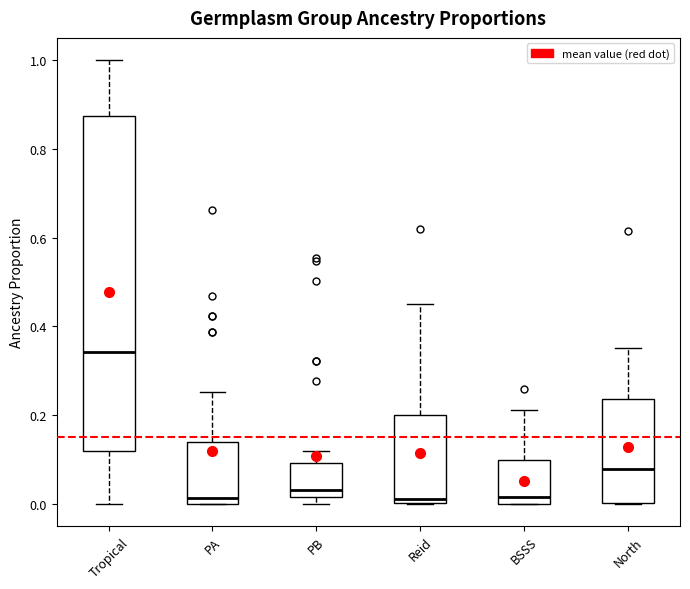

Reading left to right, read every box against the y-axis: the position of its median line, the range the box covers, and the ends of its whiskers. The values are not printed on the chart, so give them approximately, as read against the axis.

Tropical: median 0.34, box 0.12 to 0.88, whiskers 0.00 to 1.00
PA: median 0.02, box 0.00 to 0.14, whiskers 0.00 to 0.26
PB: median 0.04, box 0.02 to 0.10, whiskers 0.00 to 0.12
Reid: median 0.02, box 0.00 to 0.20, whiskers 0.00 to 0.46
BSSS: median 0.02, box 0.00 to 0.10, whiskers 0.00 to 0.22
North: median 0.08, box 0.00 to 0.24, whiskers 0.00 to 0.36